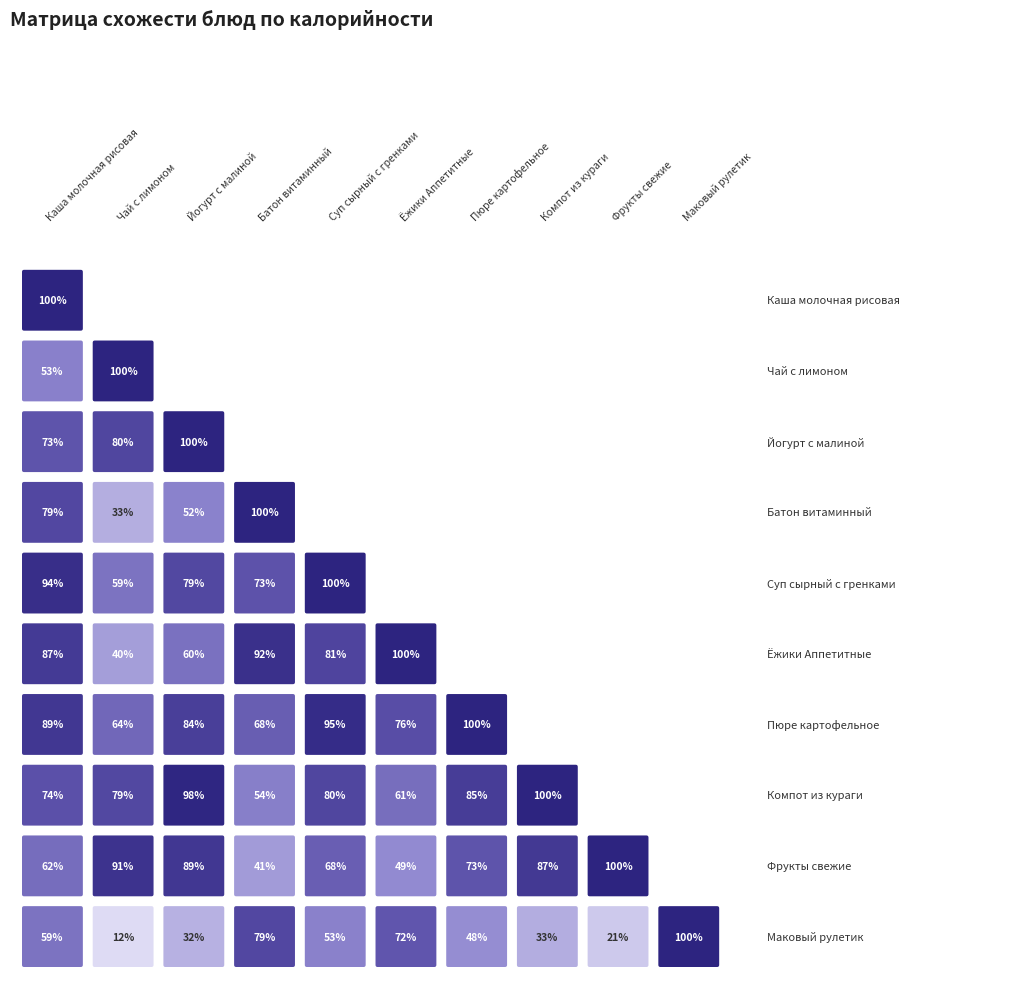

Is the value of Компот из кураги at 0 greater than the value of Каша молочная рисовая at 7?

No